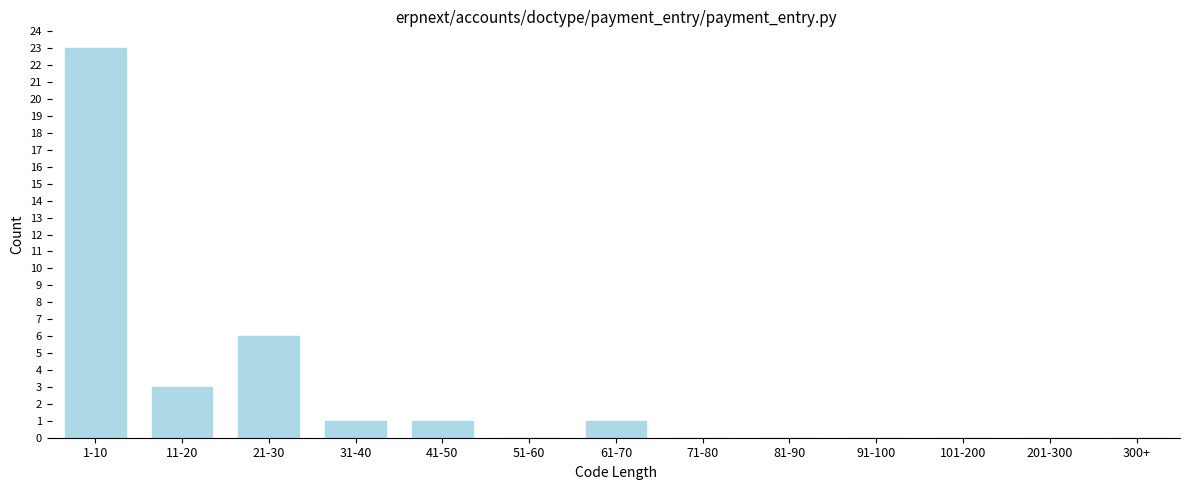

Reading right to left, transcribe all the data shown in this chart.

300+=0	201-300=0	101-200=0	91-100=0	81-90=0	71-80=0	61-70=1	51-60=0	41-50=1	31-40=1	21-30=6	11-20=3	1-10=23